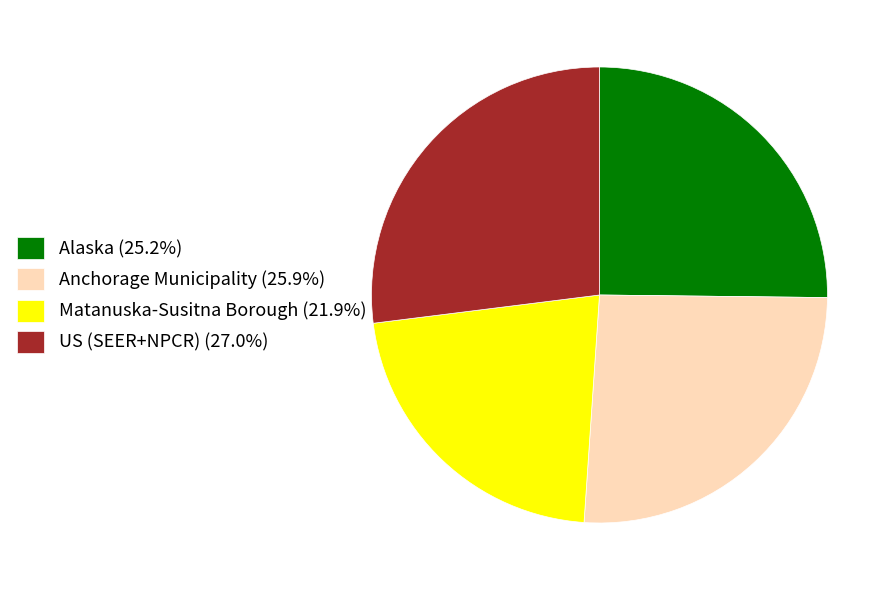

Do Matanuska-Susitna Borough and US (SEER+NPCR) together represent more than half of the pie?

No